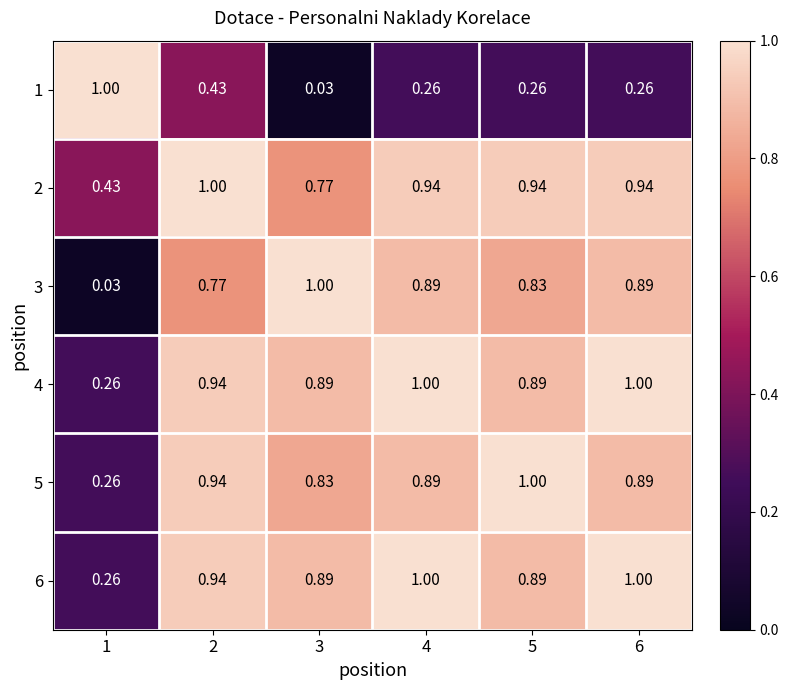

What is the total value across all series at 3?

4.4